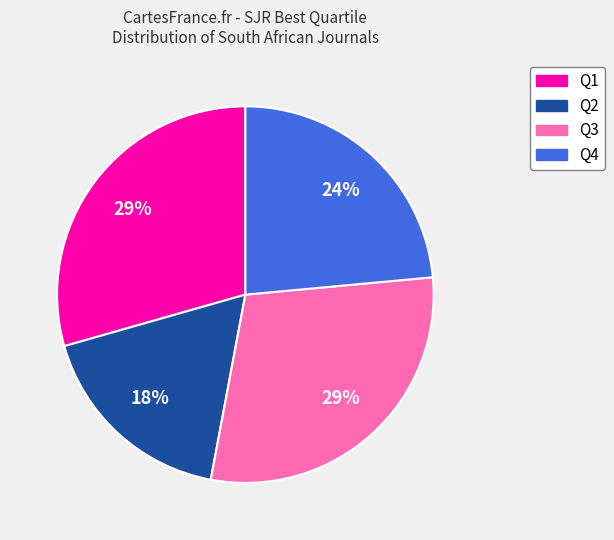

The Q3 slice represents 16% of the pie. True or false?

False